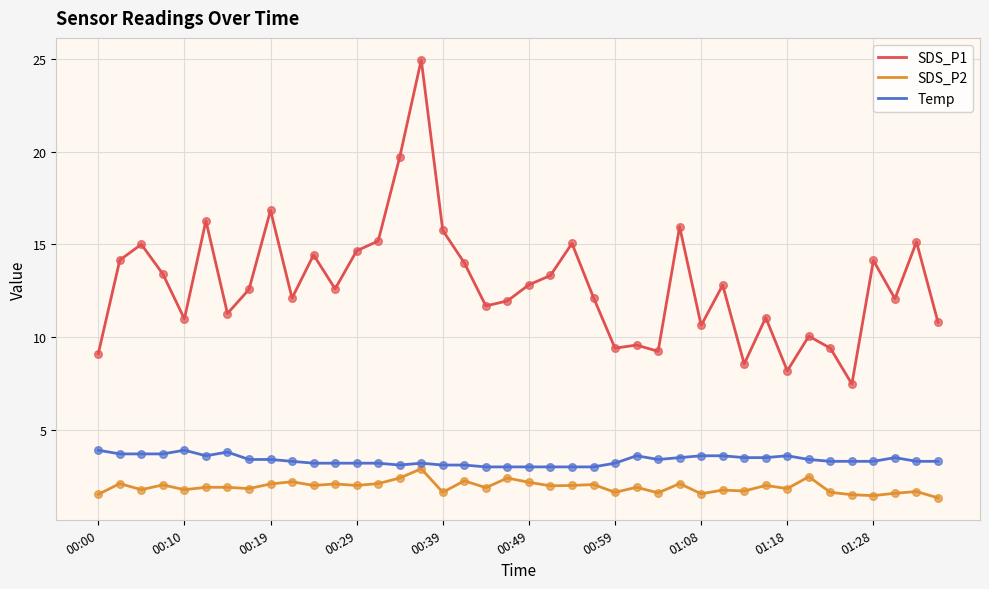

Which series has the largest range (max minus min)?

SDS_P1